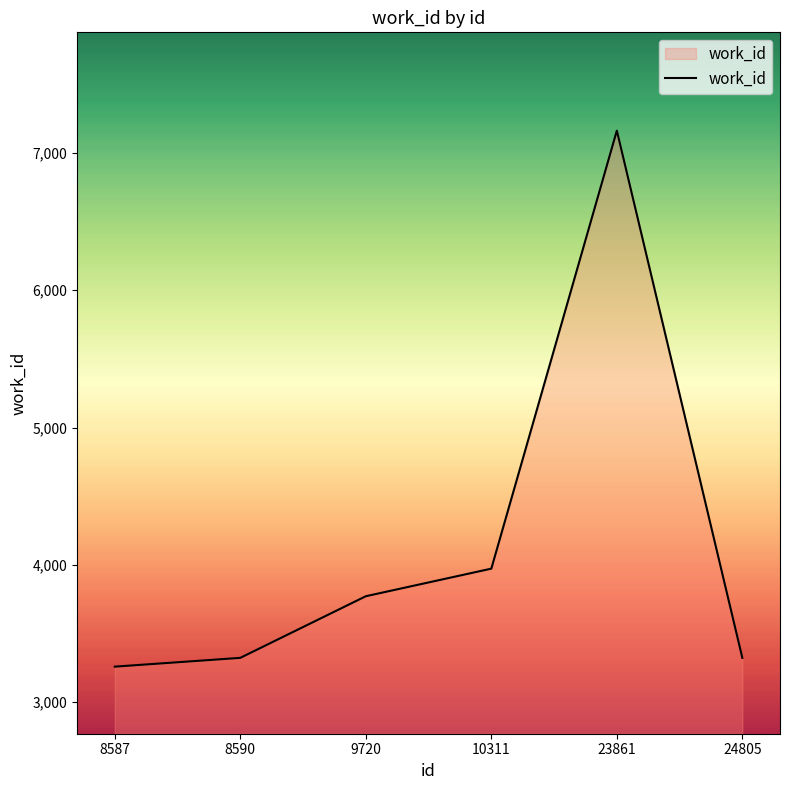

What is the ratio of the value at 8587 to the value at 23861?

0.5